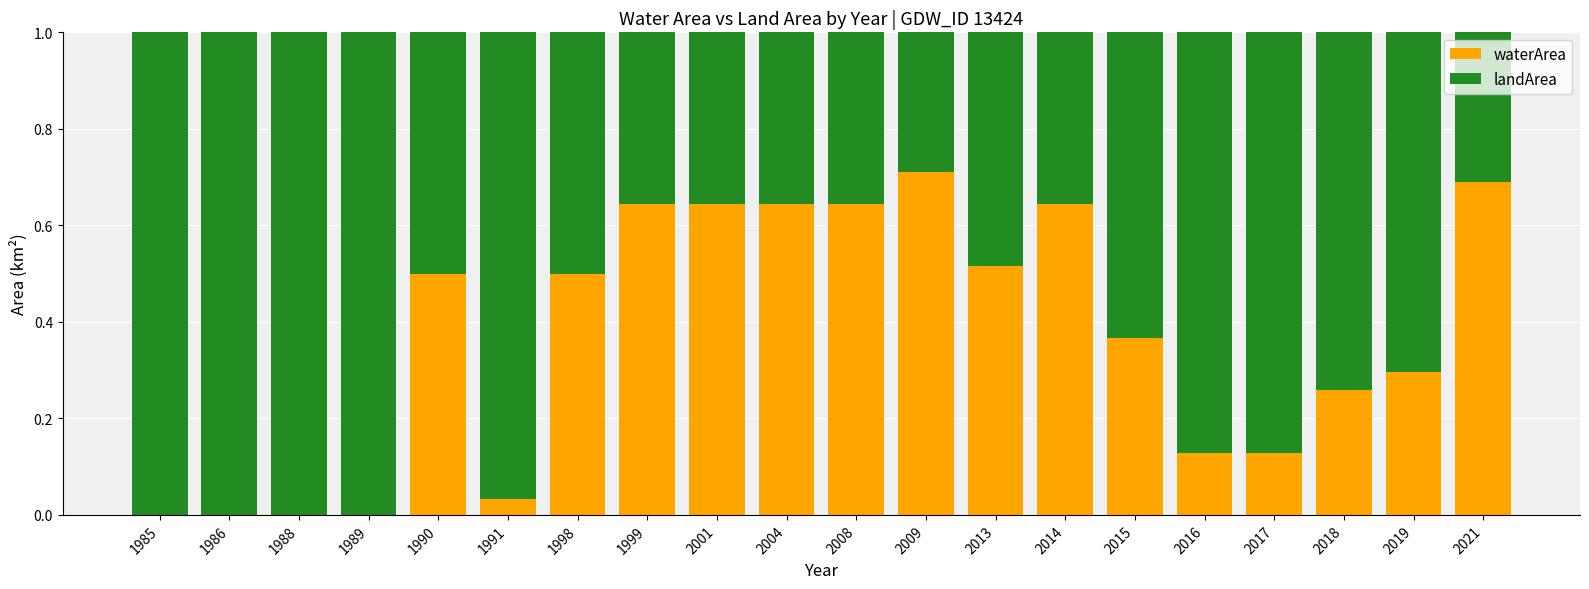

Which category has the highest value in the waterArea series?

2009